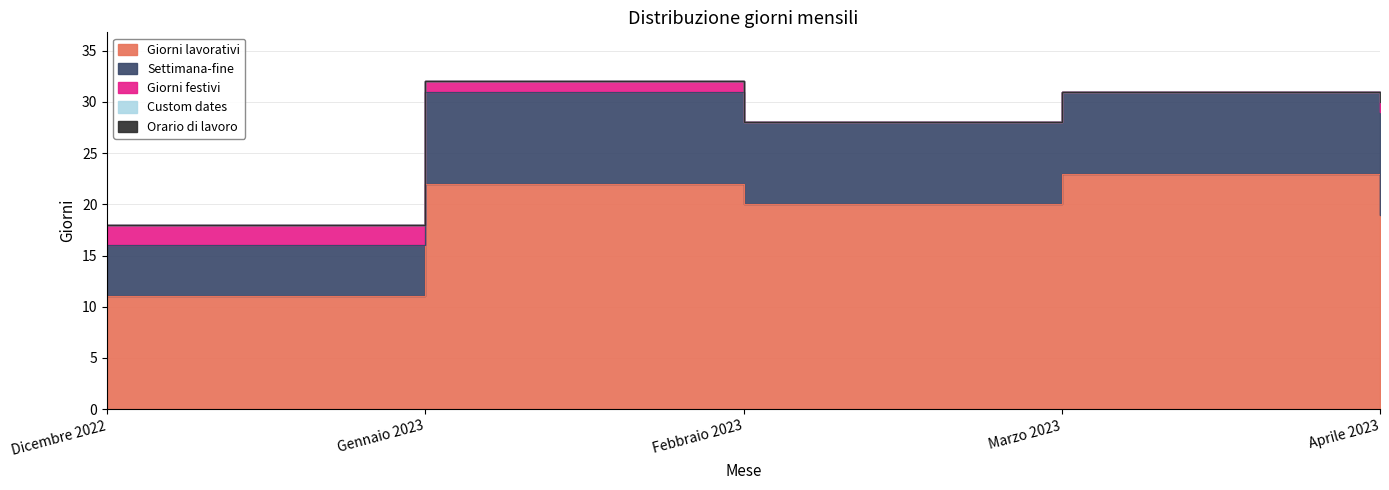

True or false: Giorni festivi and Settimana-fine cross at least once.

False